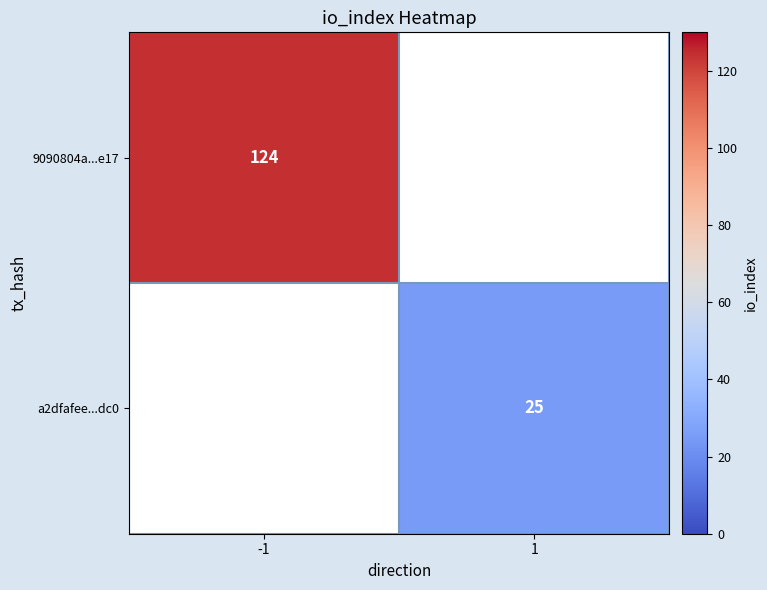

The value of a2dfafee...dc0 at 1 is 25. True or false?

True